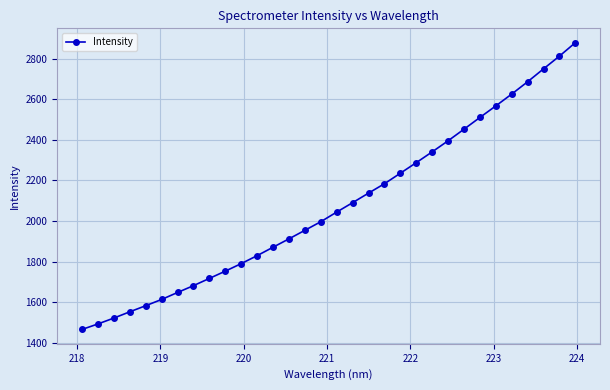

What is the average value?

2074.0